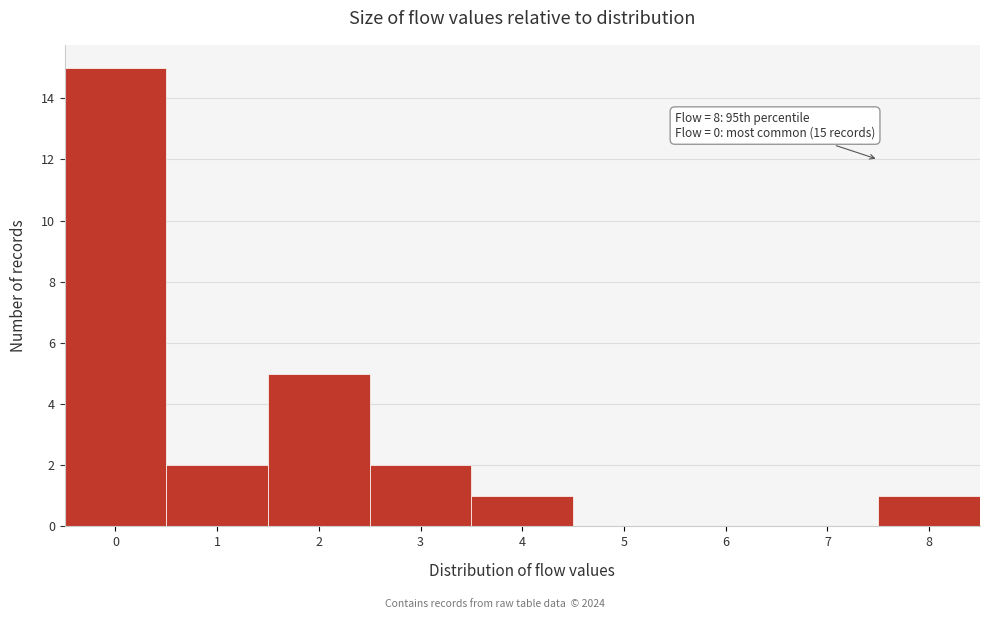

Which range on the x-axis has the tallest bar?

-0.5 to 0.5